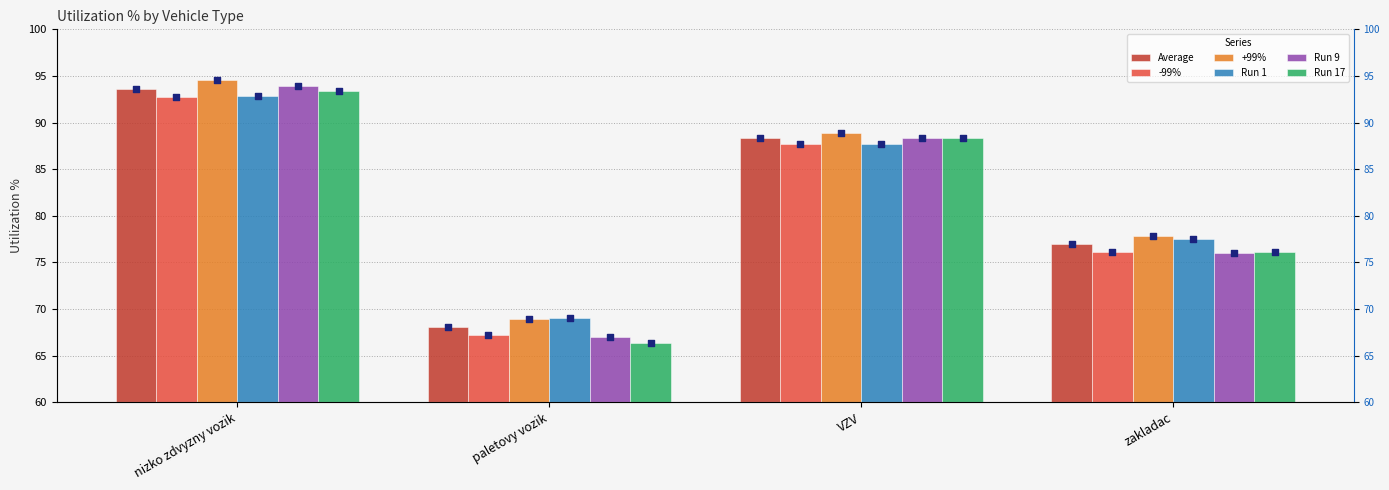

Which series has the widest spread of Y values?

Run 17